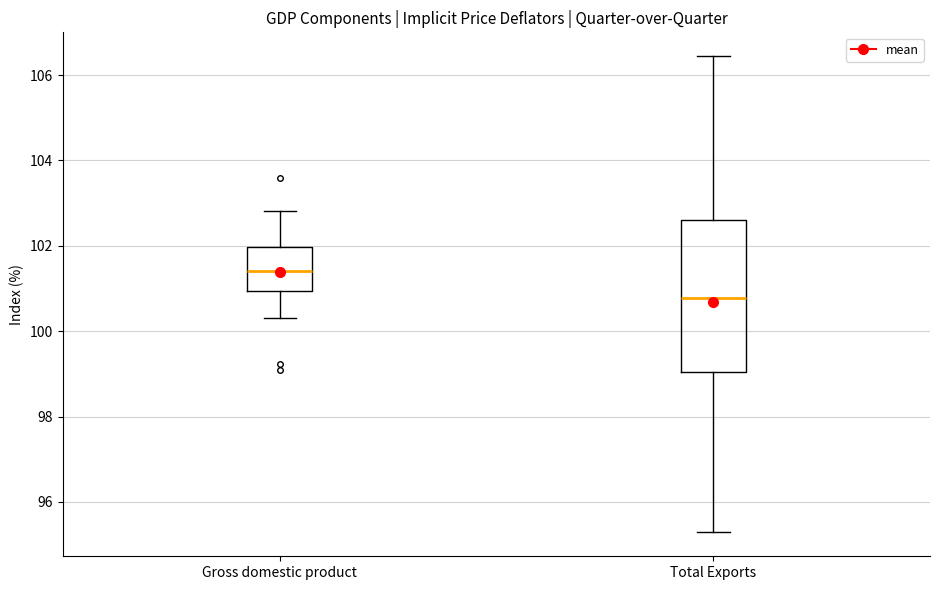

Which box is the tallest, from its lower edge to its upper edge?

Total Exports